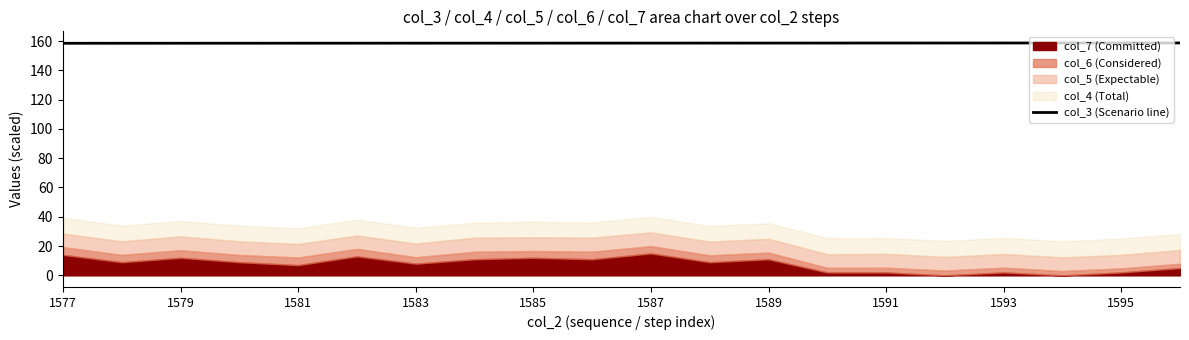

What is the greatest value displayed?

158.7